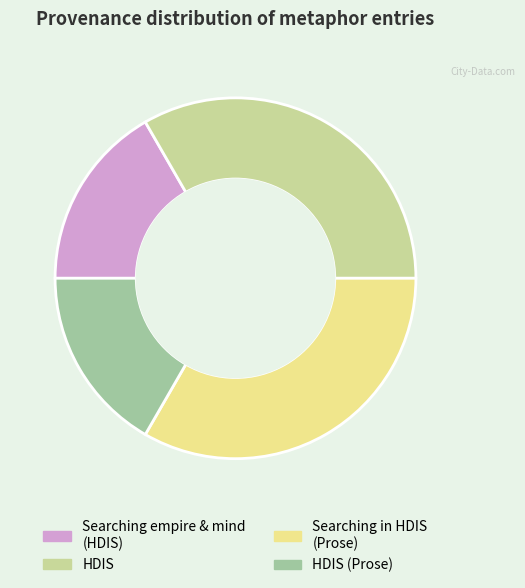

Is there a majority slice in this chart?

No